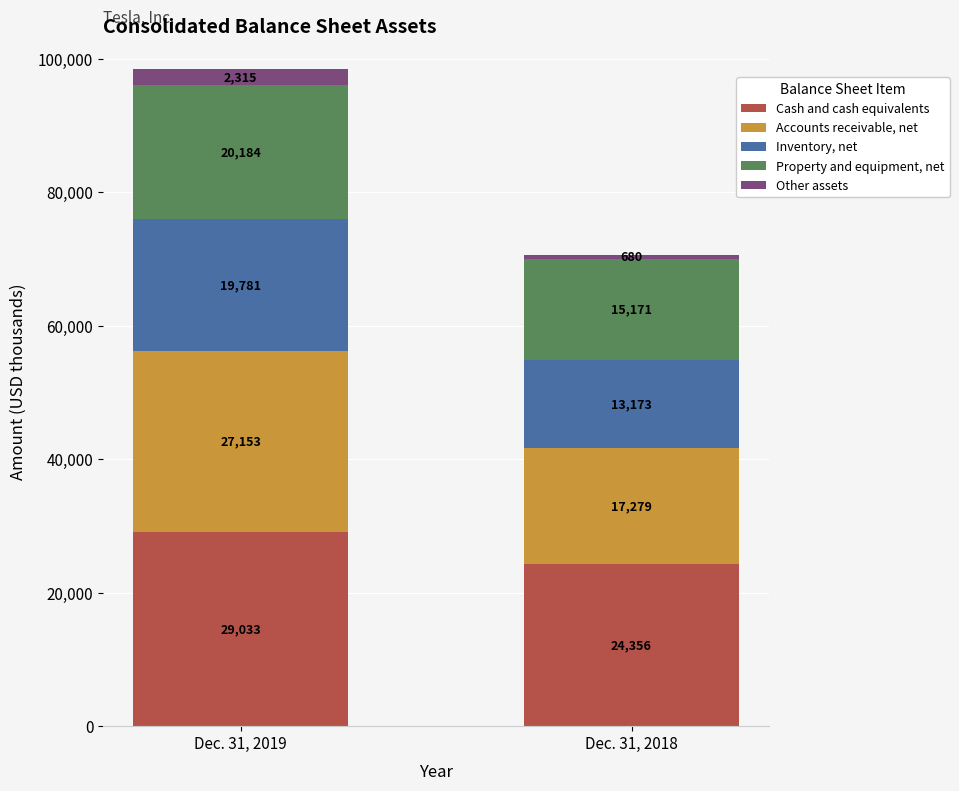

What is the difference between the Cash and cash equivalents values at Dec. 31, 2019 and Dec. 31, 2018?

4677